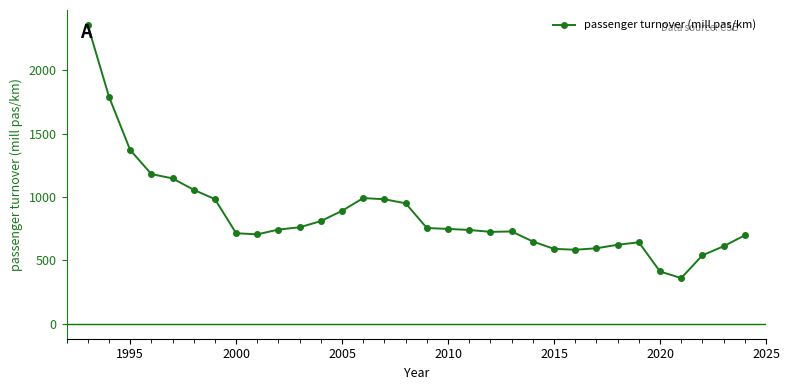

Is this an area chart (filled region under the line)?

No